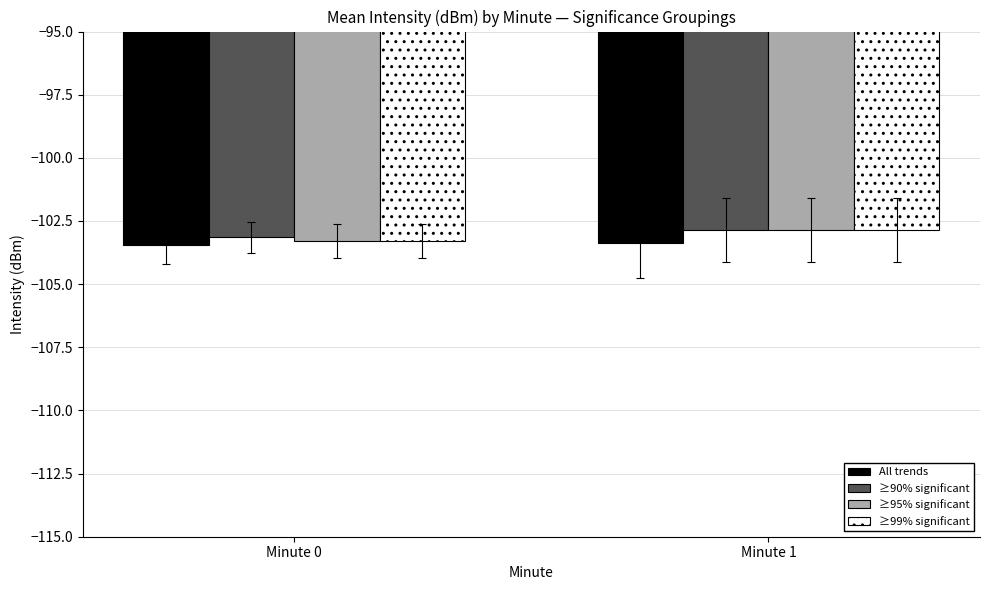

What is the value of the All trends bar at the 2nd from the left?

-103.4